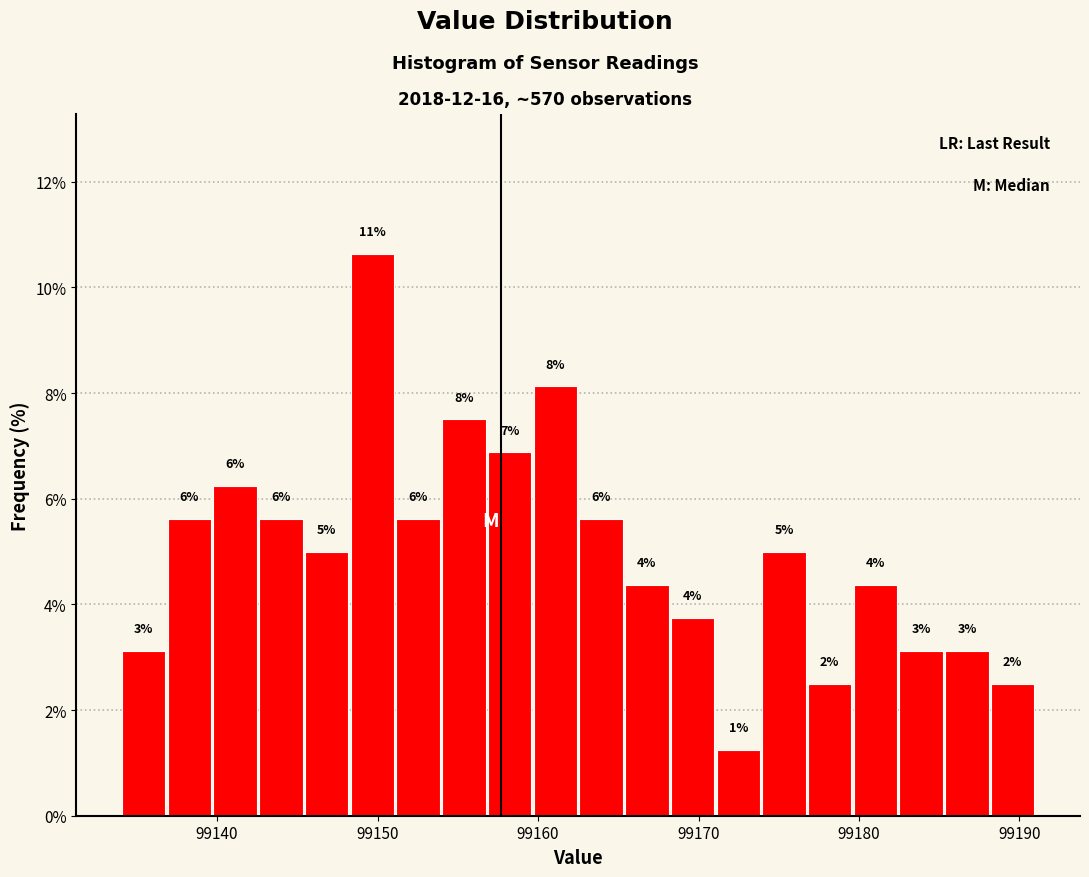

Around what value on the x-axis is the tallest bar? Give the approximate position of its centre, as read against the axis.

99150